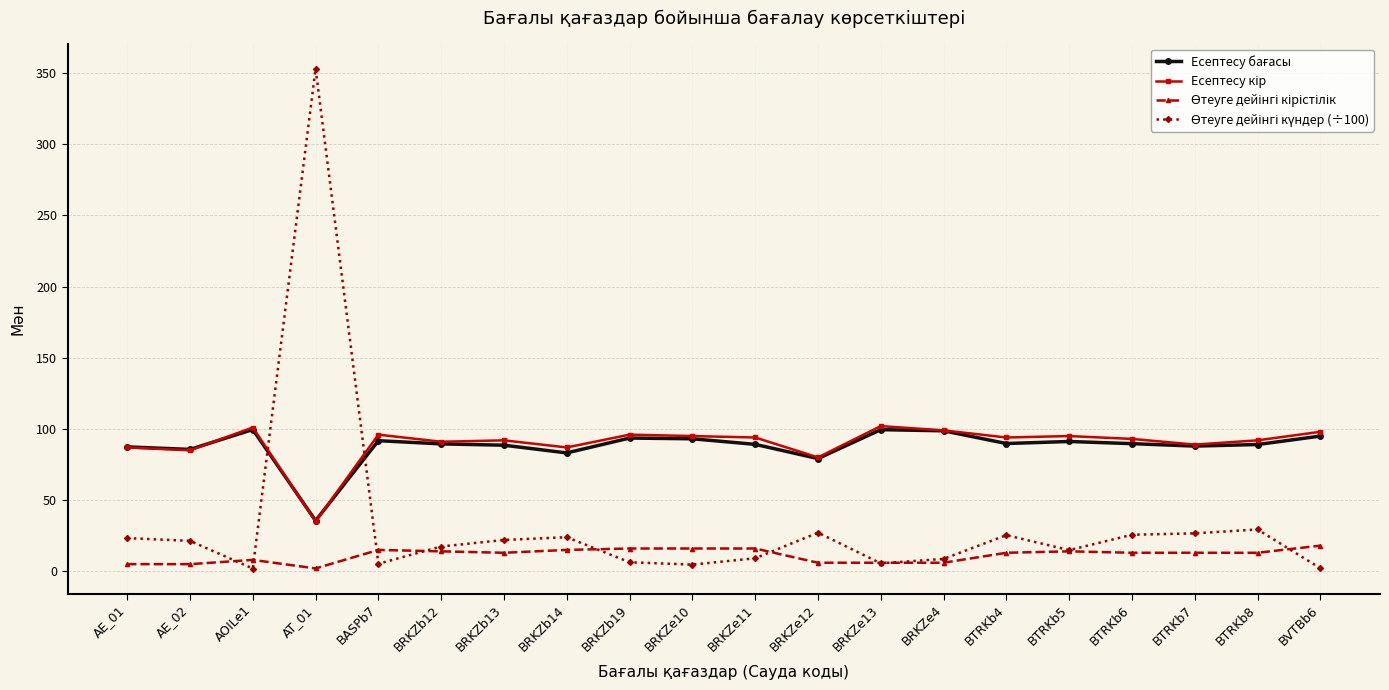

What is the spread (max minus min) of values at BRKZb13?

79.0